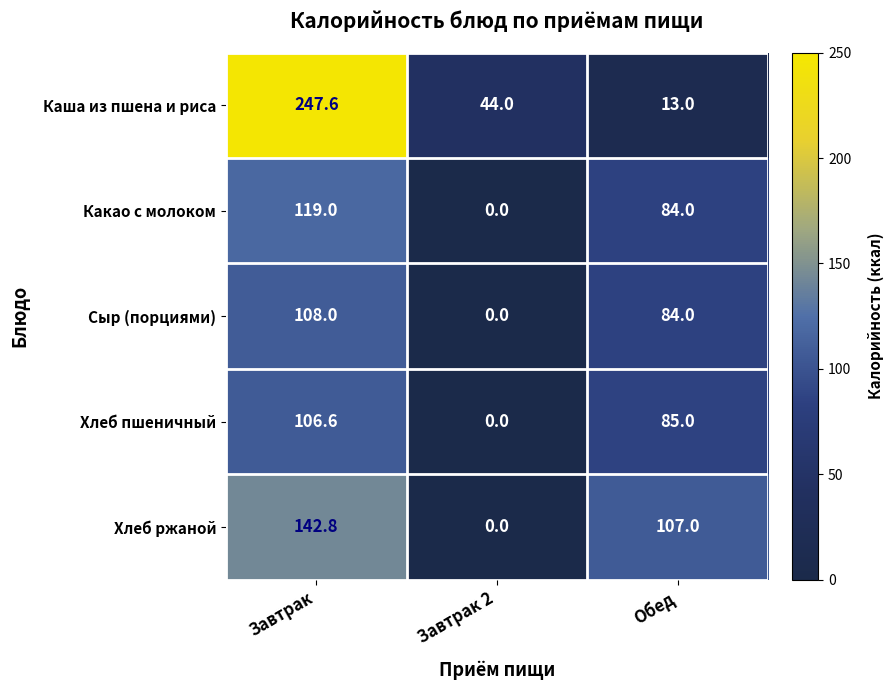

The value of Каша из пшена и риса at Завтрак 2 is 67.1. True or false?

False